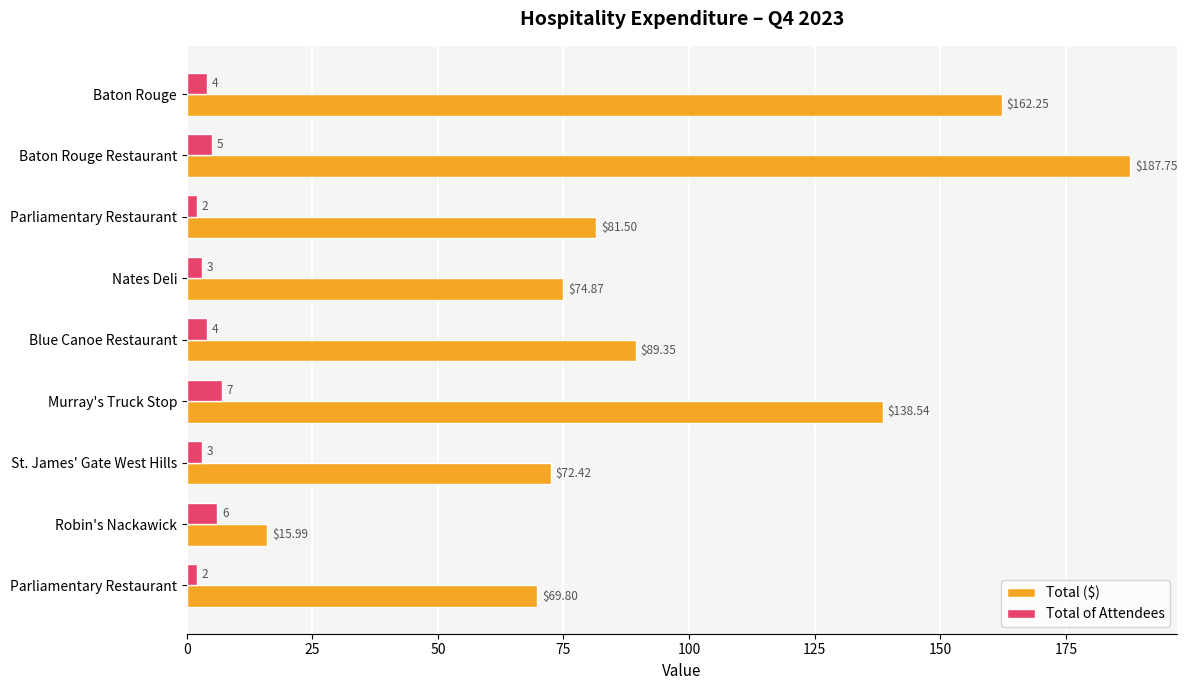

Rank the series by their average value, from highest to lowest.

Total ($), Total of Attendees